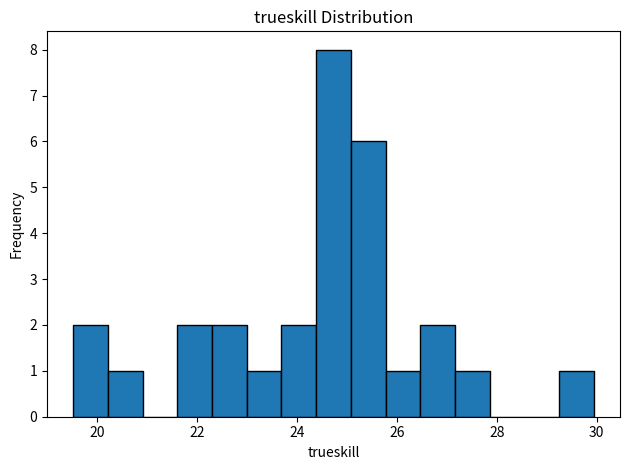

Read against the x-axis, roughly where is the centre of the tallest bar?

24.8